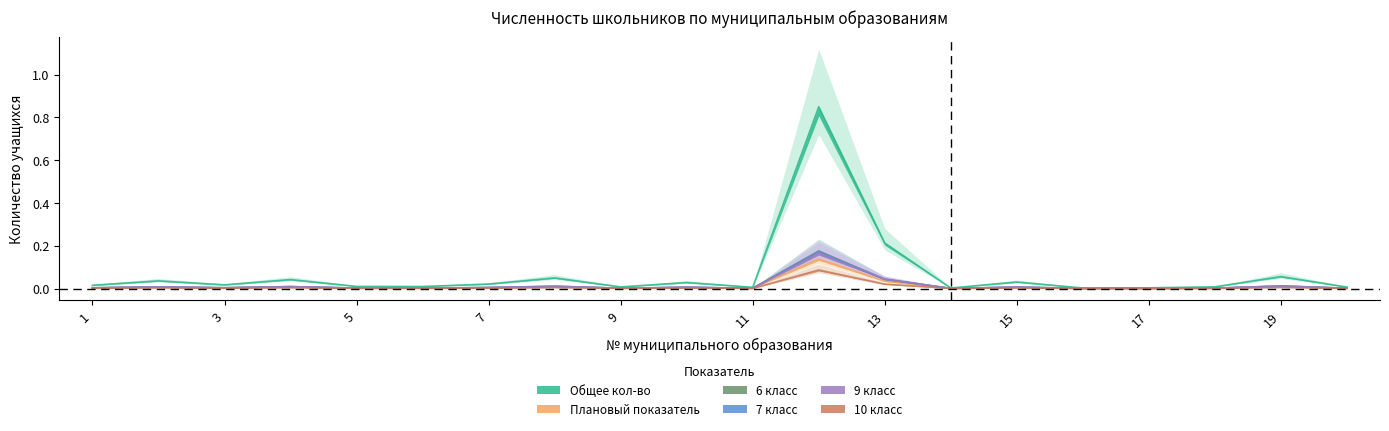

Is the value of 9 класс at 15 greater than the value of 6 класс at 7?

Yes